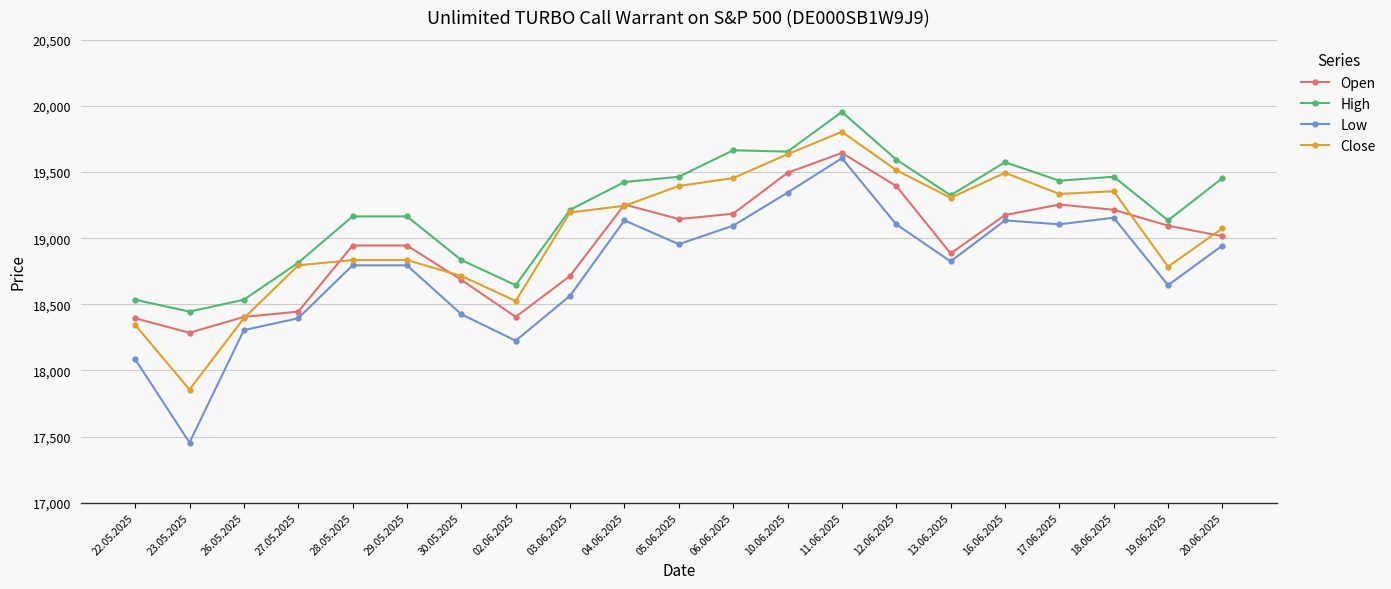

Does the chart display data point markers on the line(s)?

Yes